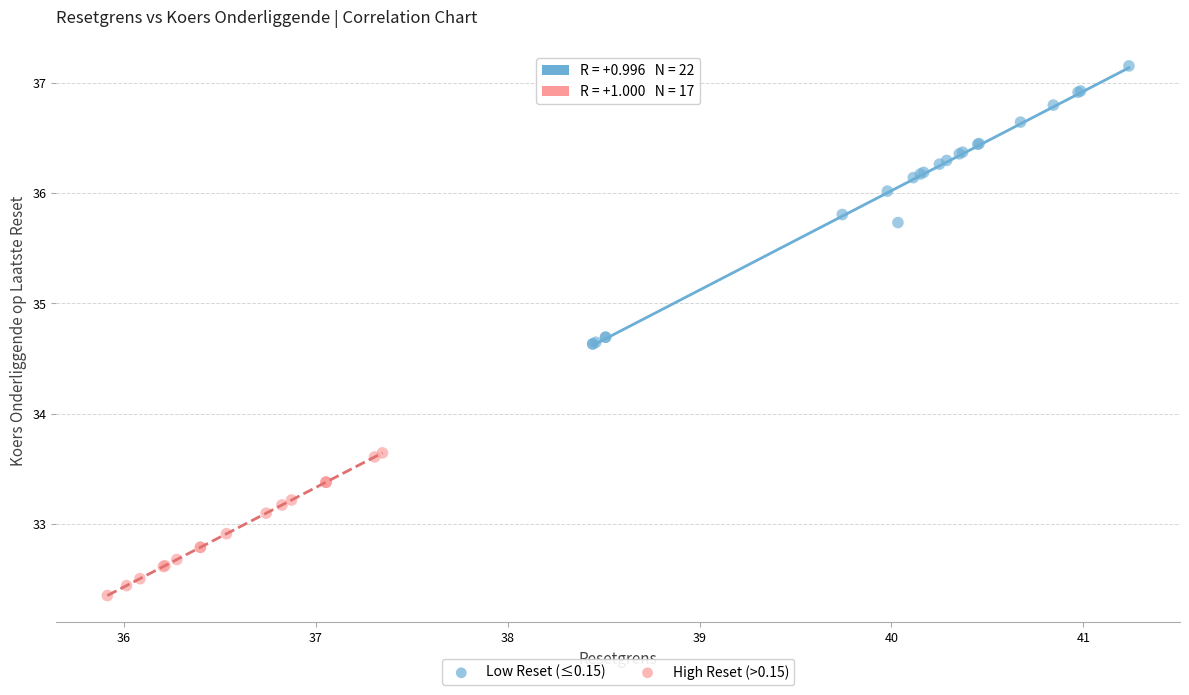

Which series reaches the maximum Y coordinate?

Low Reset (≤0.15)